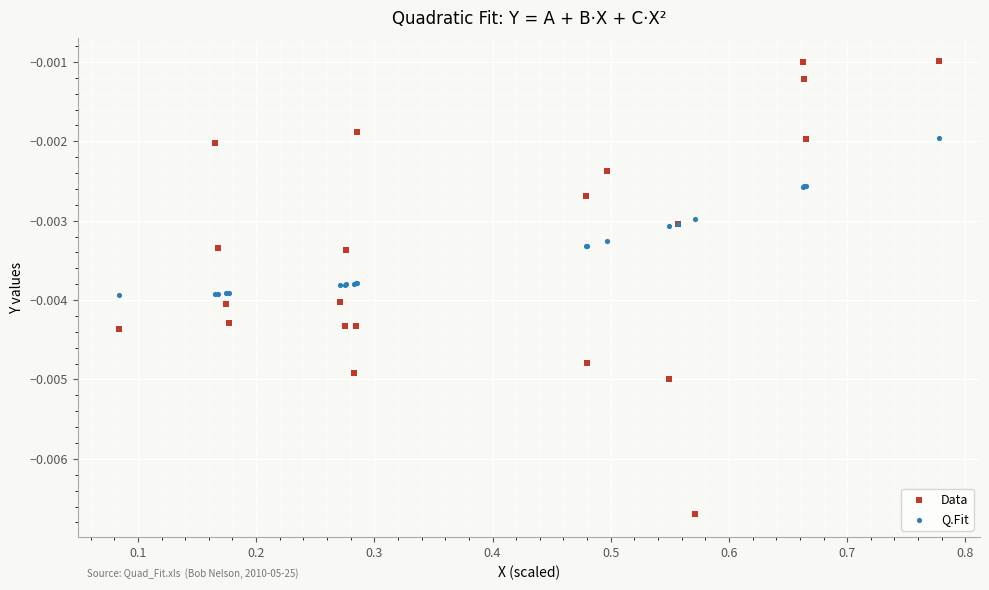

What are all the series names shown in the legend?

Data, Q.Fit